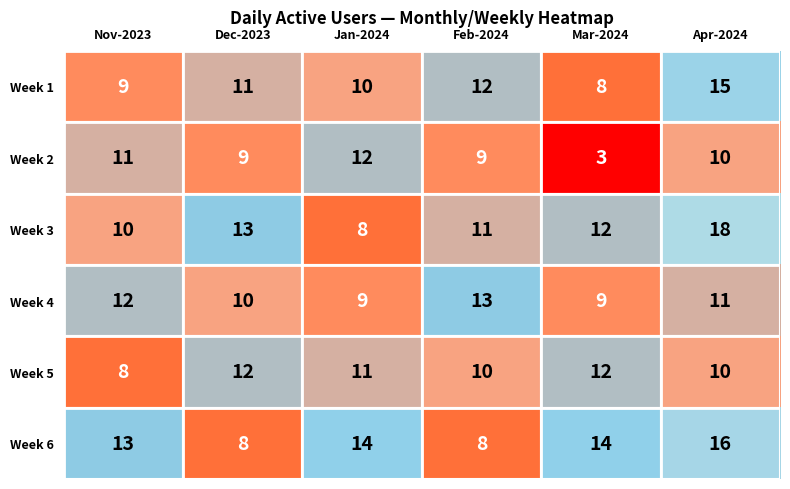

Where is Week 4 nearest to the value 11?

Apr-2024